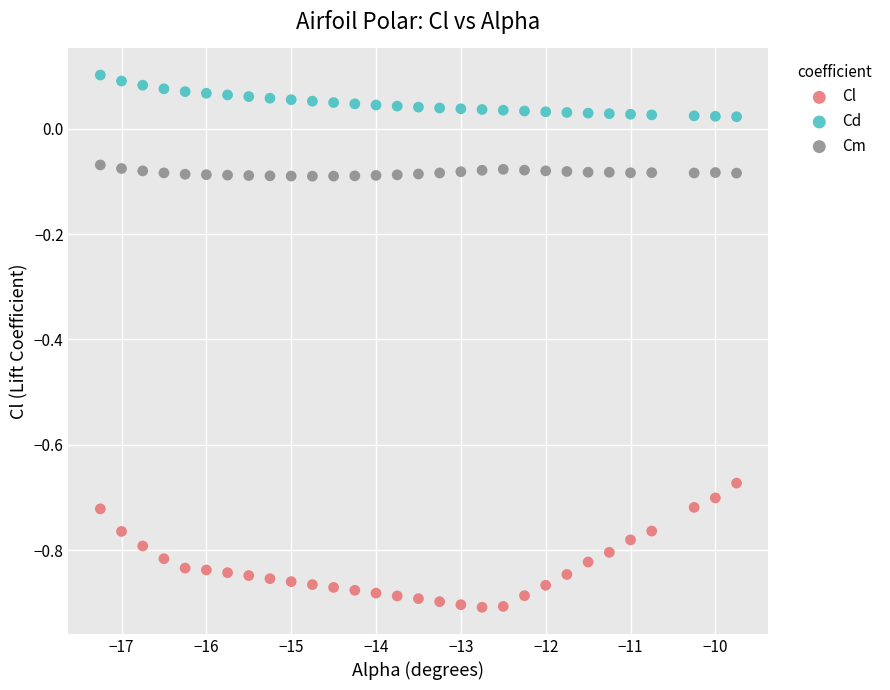

Which series reaches the minimum Y coordinate?

Cl